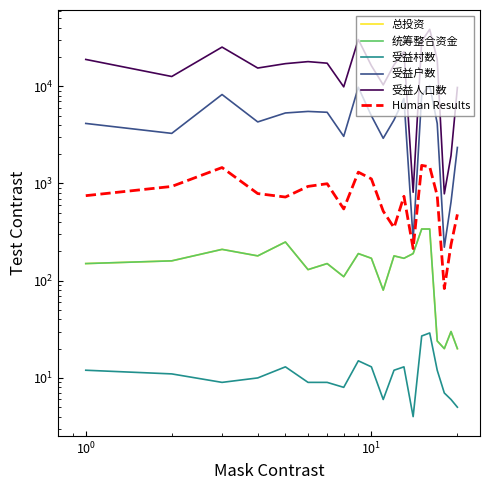

At how many categories does at least one series exceed 4452?

17